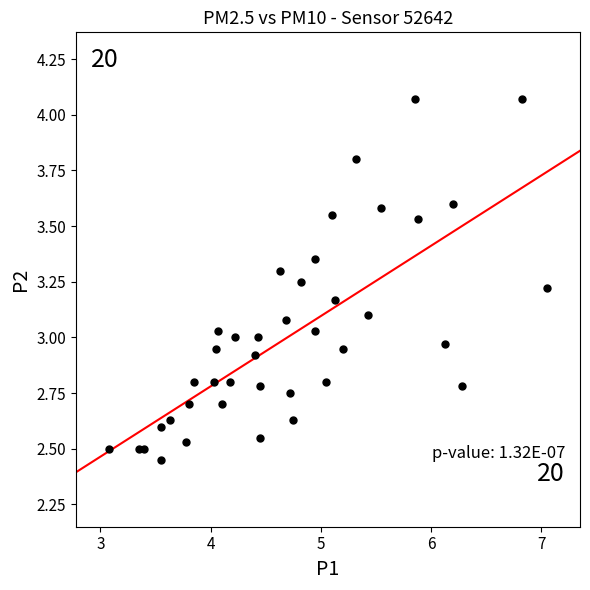

What is the range of Y values (max minus min)?

1.6